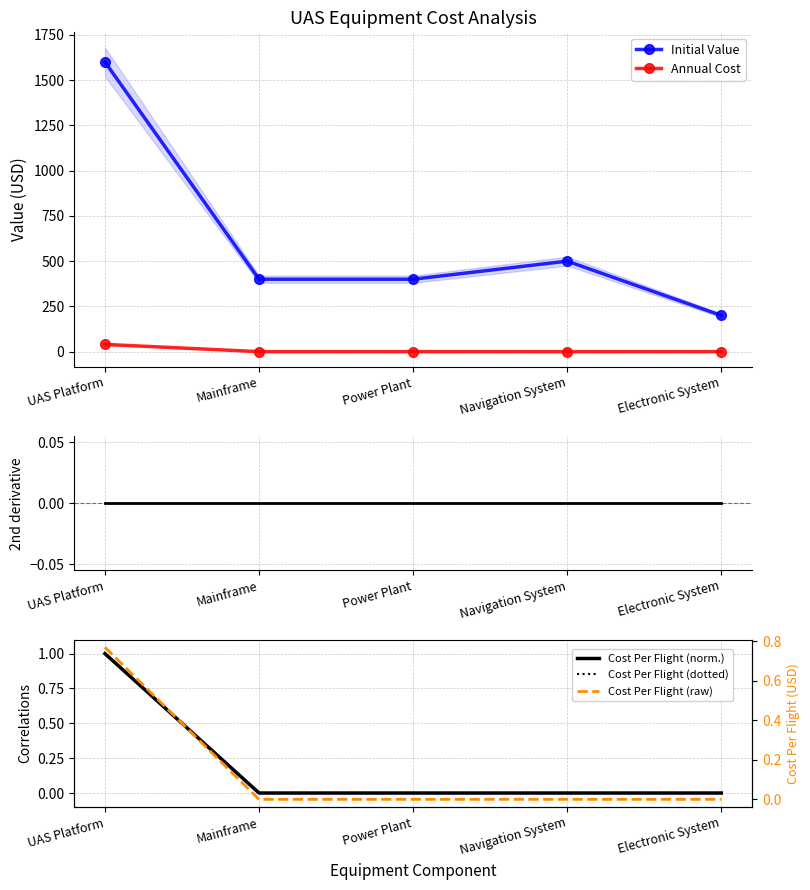

Count the number of categories in the chart.

5